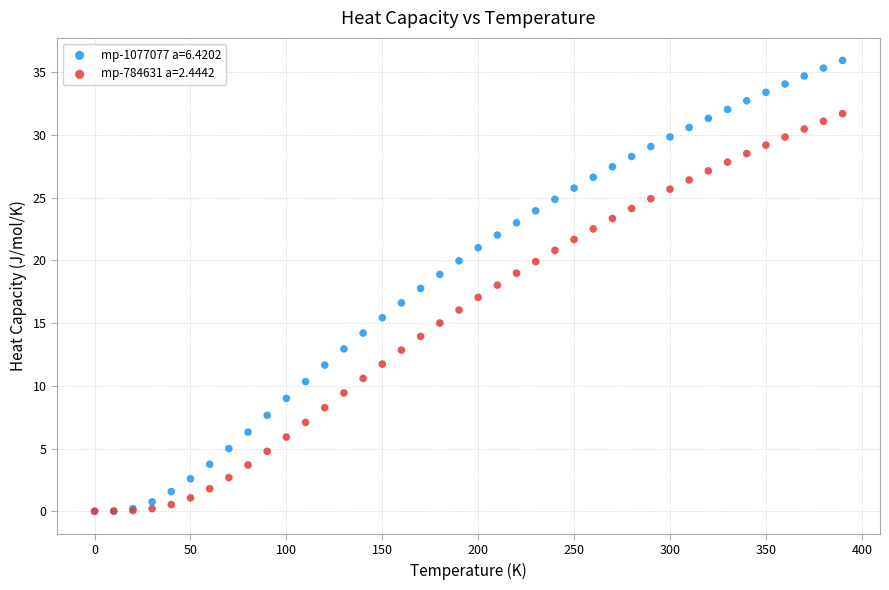

Which series has the largest Y range (max minus min)?

mp-1077077 a=6.4202